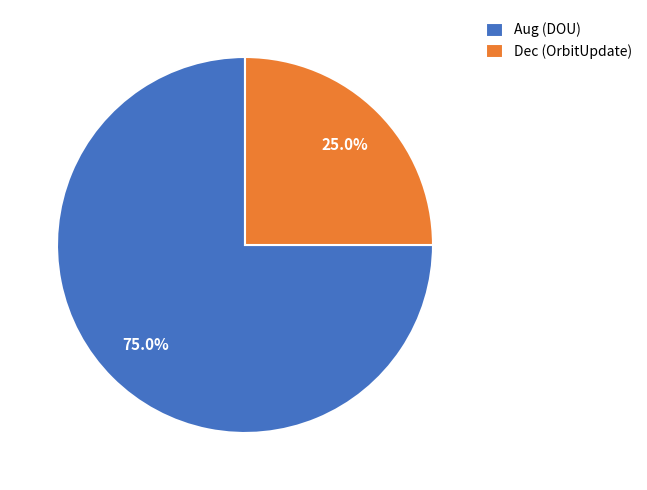

Which has a higher value, Dec (OrbitUpdate) or Aug (DOU)?

Aug (DOU)